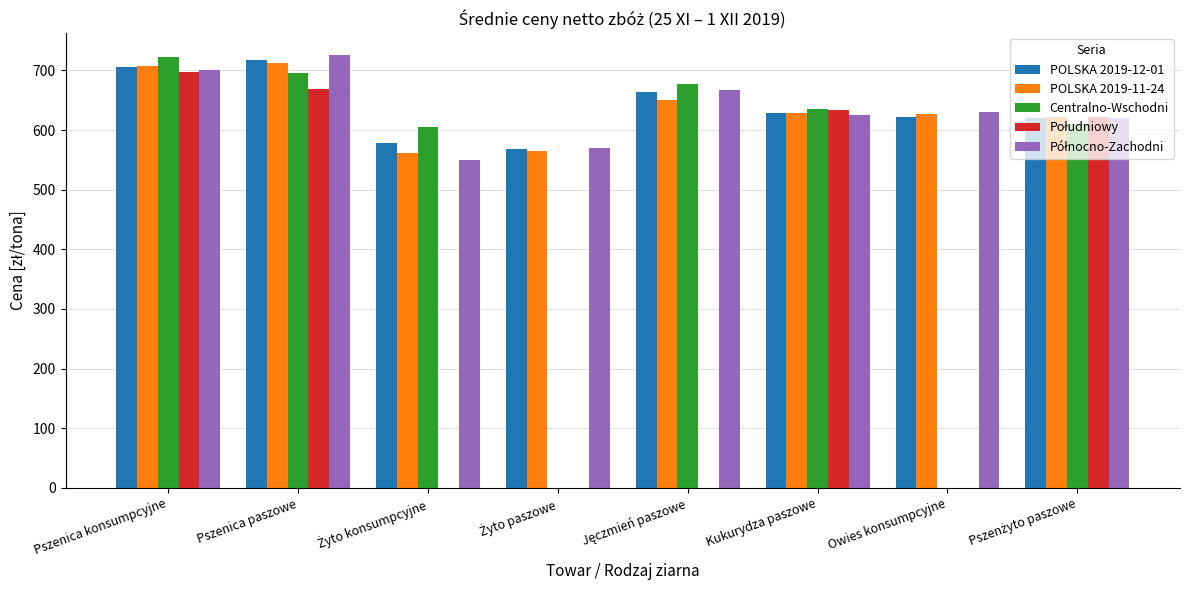

What is the difference between the Północno-Zachodni values at Pszenżyto paszowe and Pszenica konsumpcyjne?

79.7